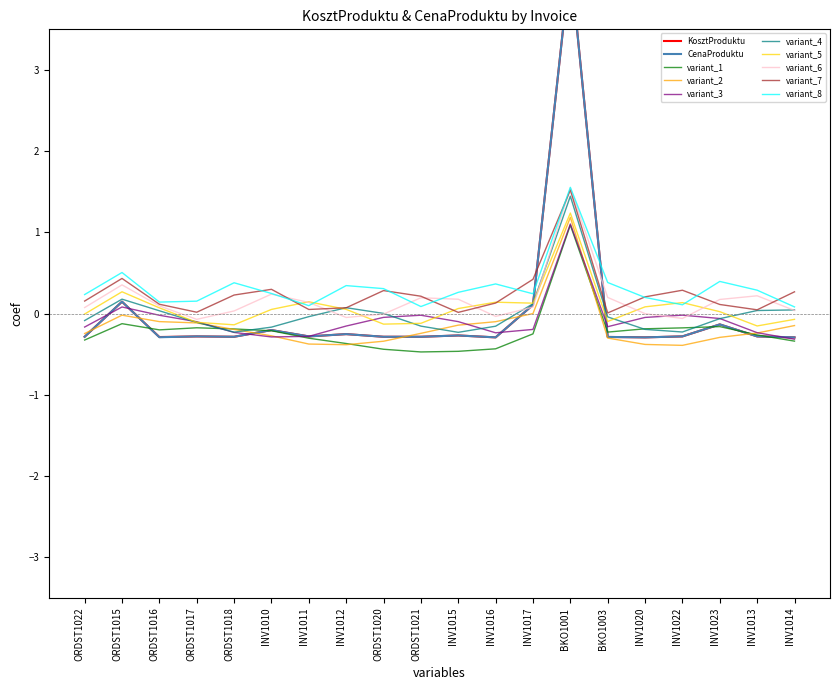

How many intersections are there between CenaProduktu and KosztProduktu?

10